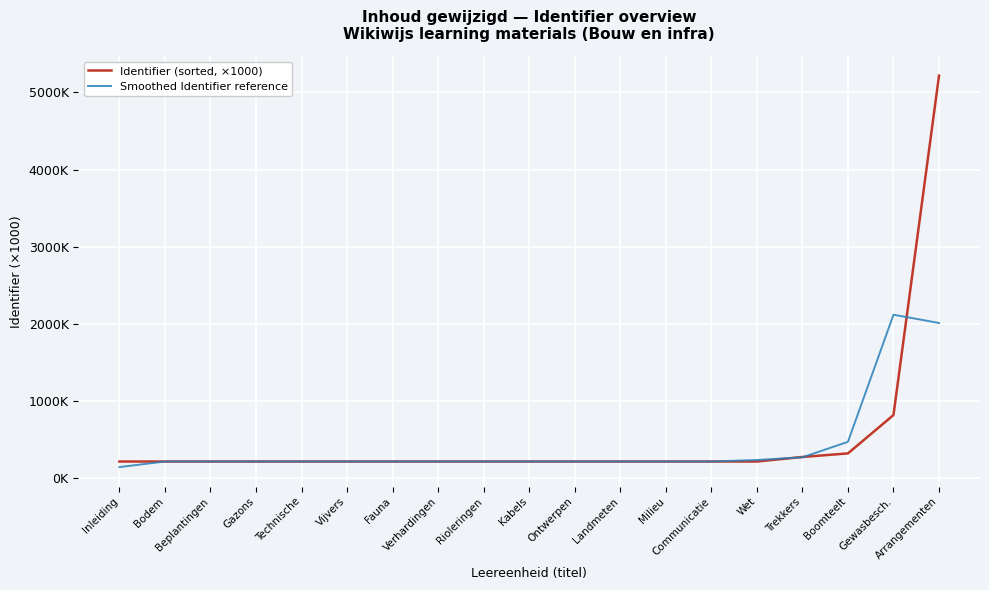

How many times do Smoothed Identifier reference and Identifier (sorted, ×1000) cross each other?

5